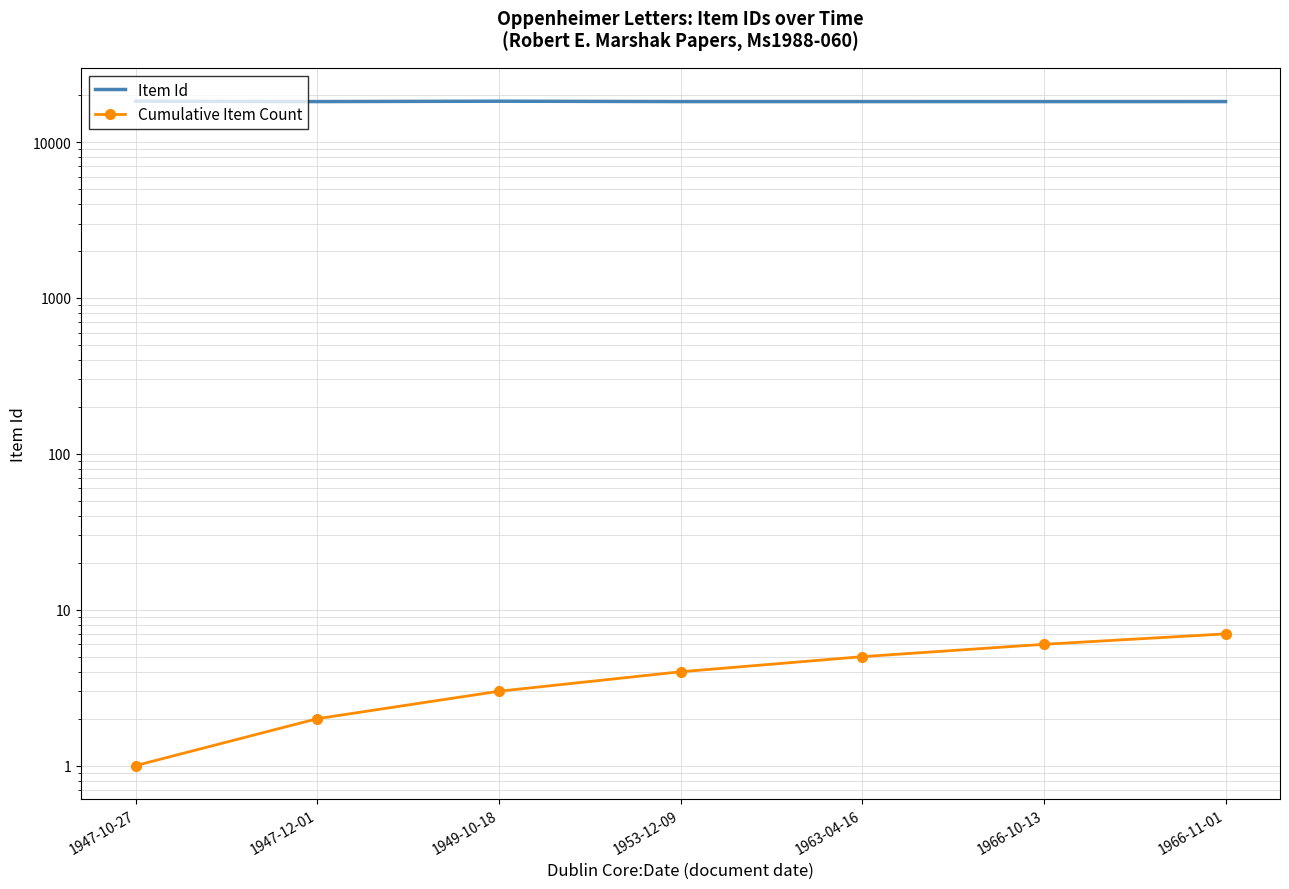

Which series changed the most between 1947-12-01 and 1963-04-16?

Cumulative Item Count